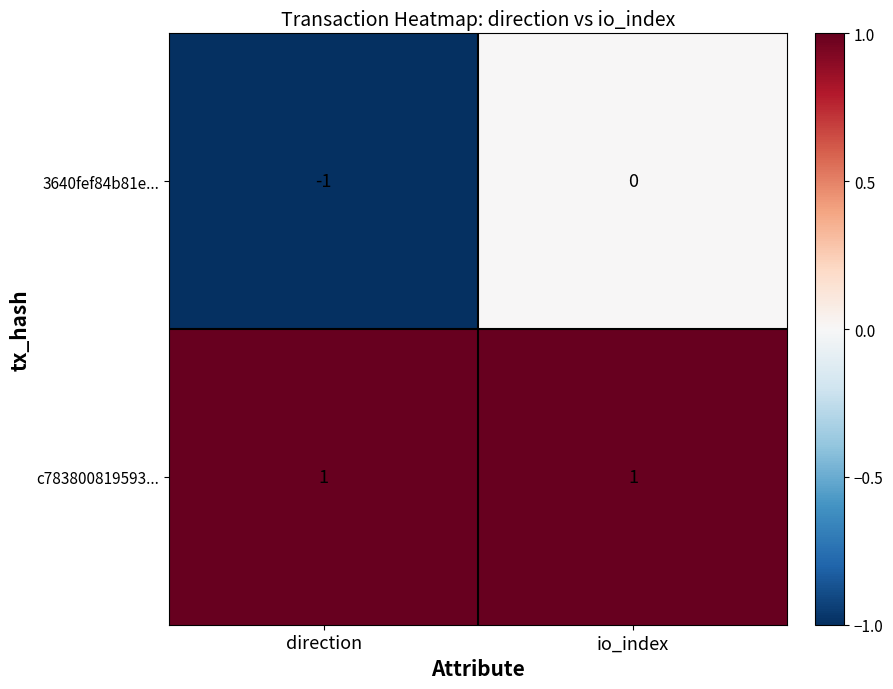

Rank the series by their average value, from lowest to highest.

3640fef84b81e..., c783800819593...